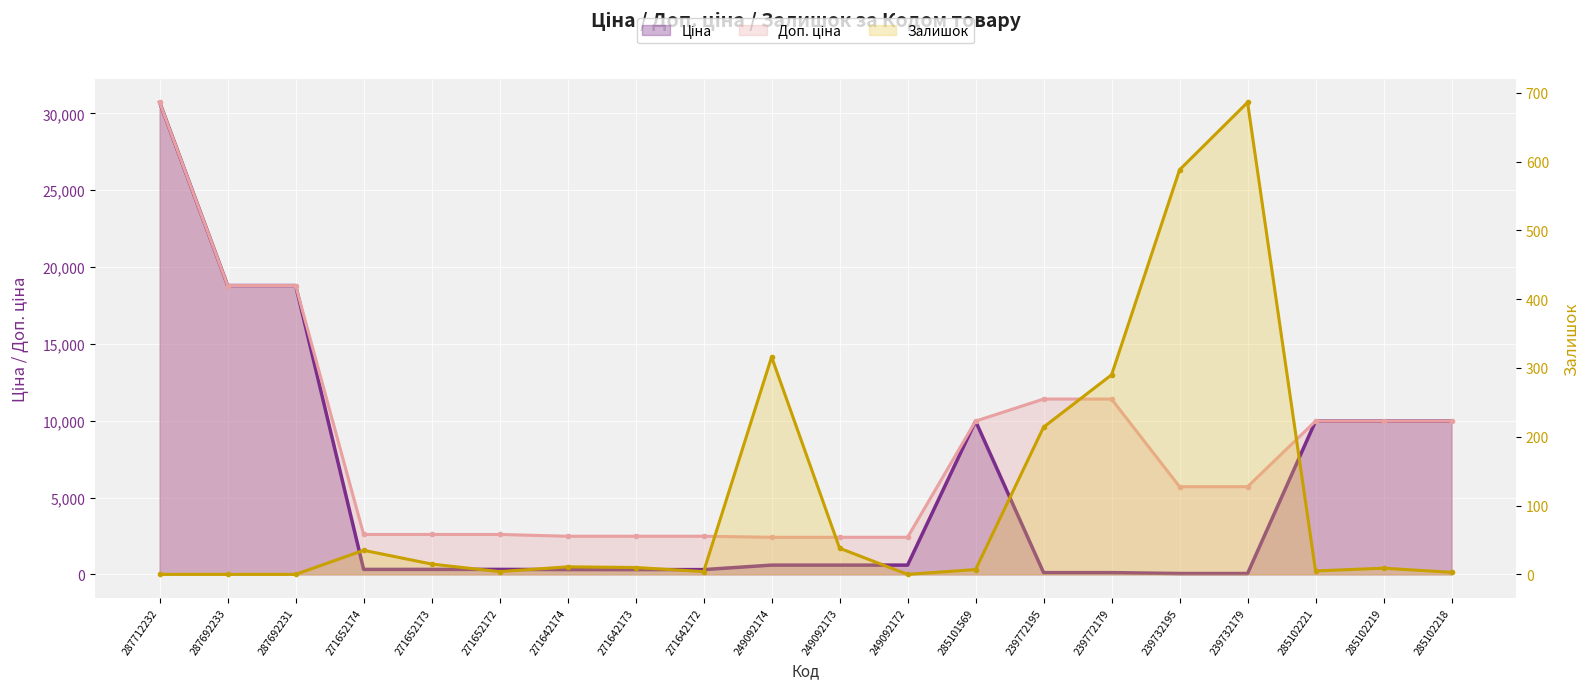

After their last crossing, which series has the higher values: Залишок or Ціна?

Ціна